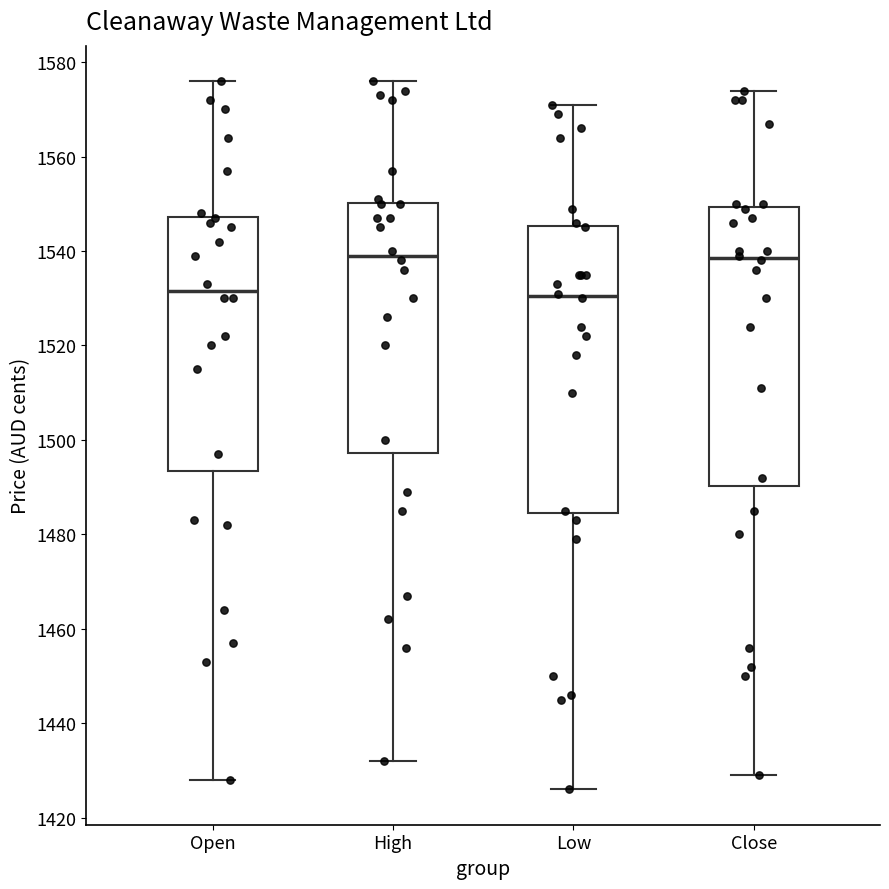

Reading left to right, read every box against the y-axis: the position of its median line, the range the box covers, and the ends of its whiskers. The values are not printed on the chart, so give them approximately, as read against the axis.

Open: median 1532, box 1494 to 1548, whiskers 1428 to 1576
High: median 1540, box 1498 to 1550, whiskers 1432 to 1576
Low: median 1530, box 1484 to 1546, whiskers 1426 to 1572
Close: median 1538, box 1490 to 1550, whiskers 1430 to 1574